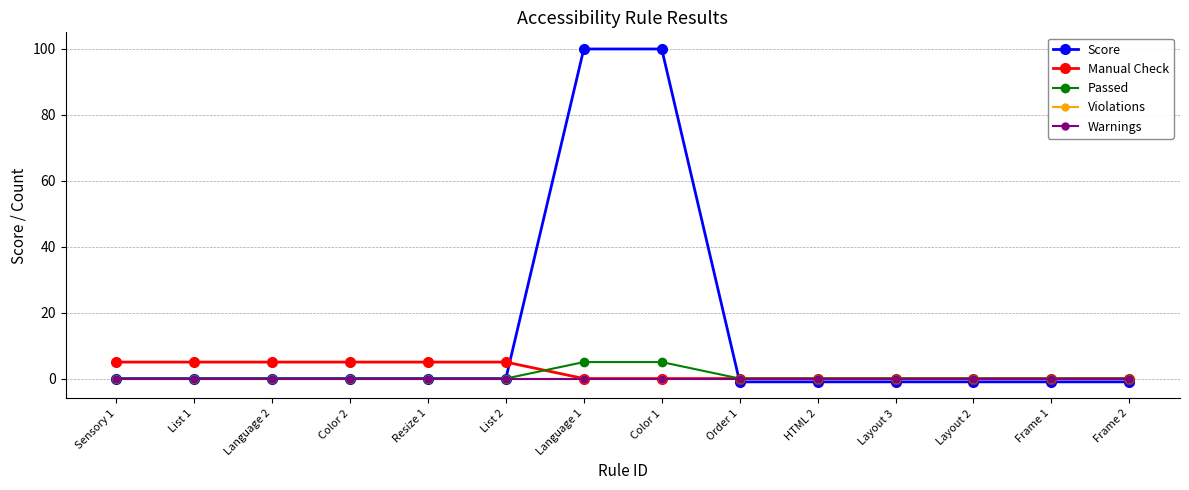

What is the total value across all series at Language 2?

5